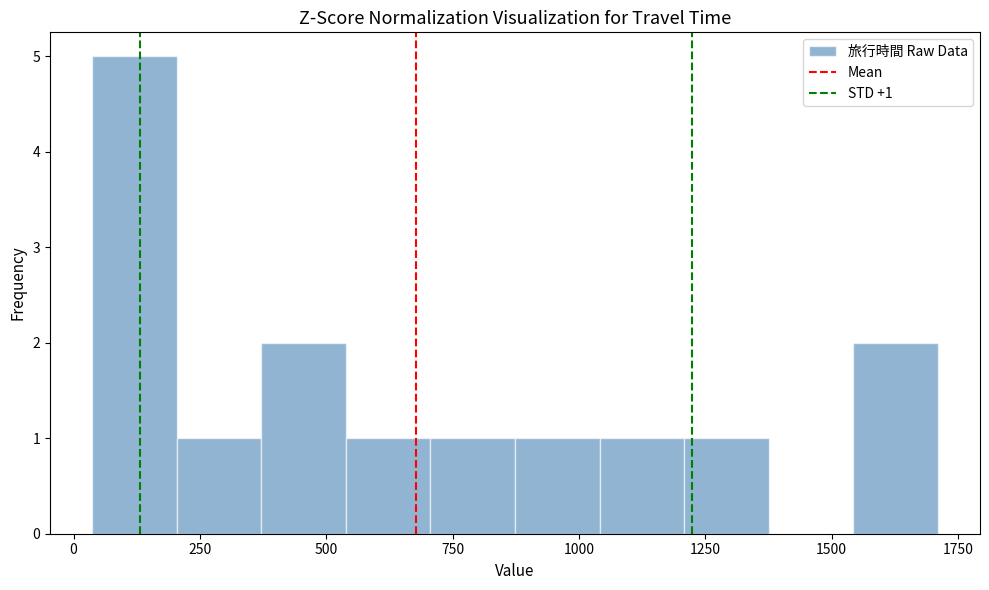

Read against the x-axis, roughly where is the centre of the tallest bar?

100